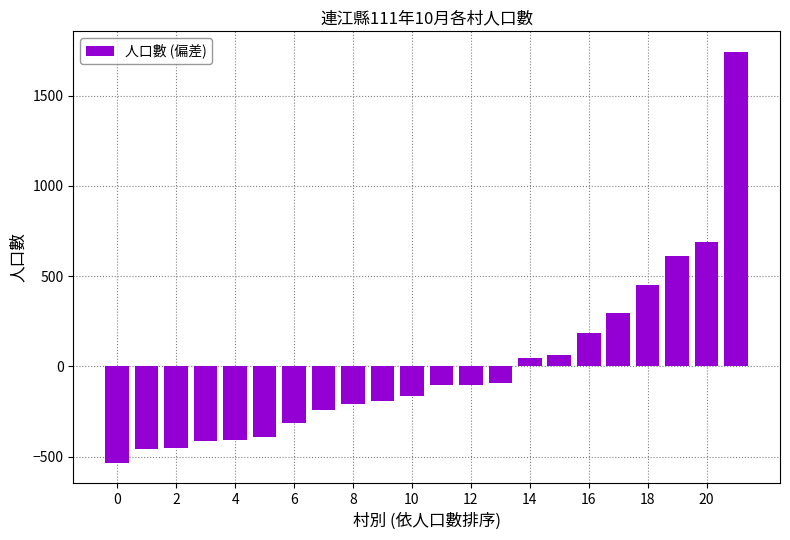

What is the difference between the second highest and minimum values?

1227.0